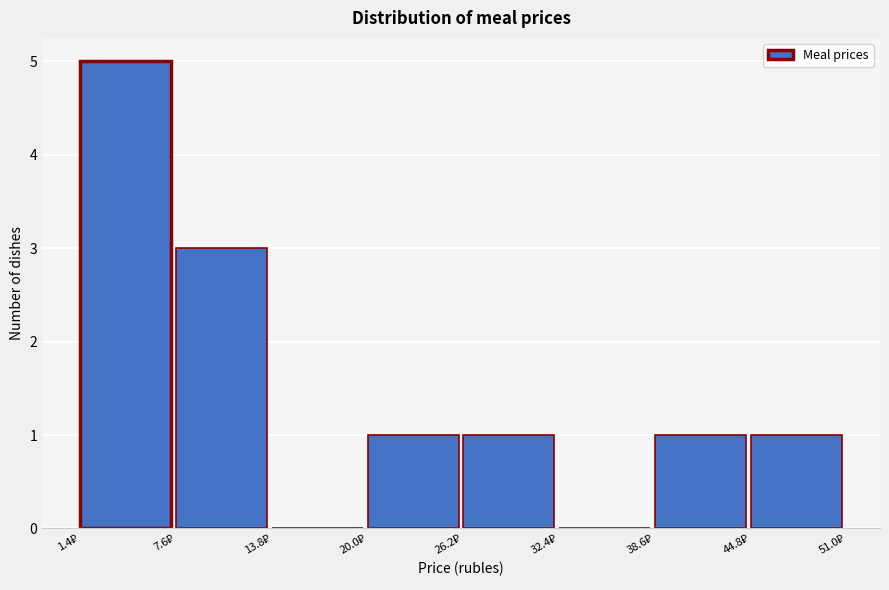

Which range on the x-axis has the tallest bar?

1 to 8